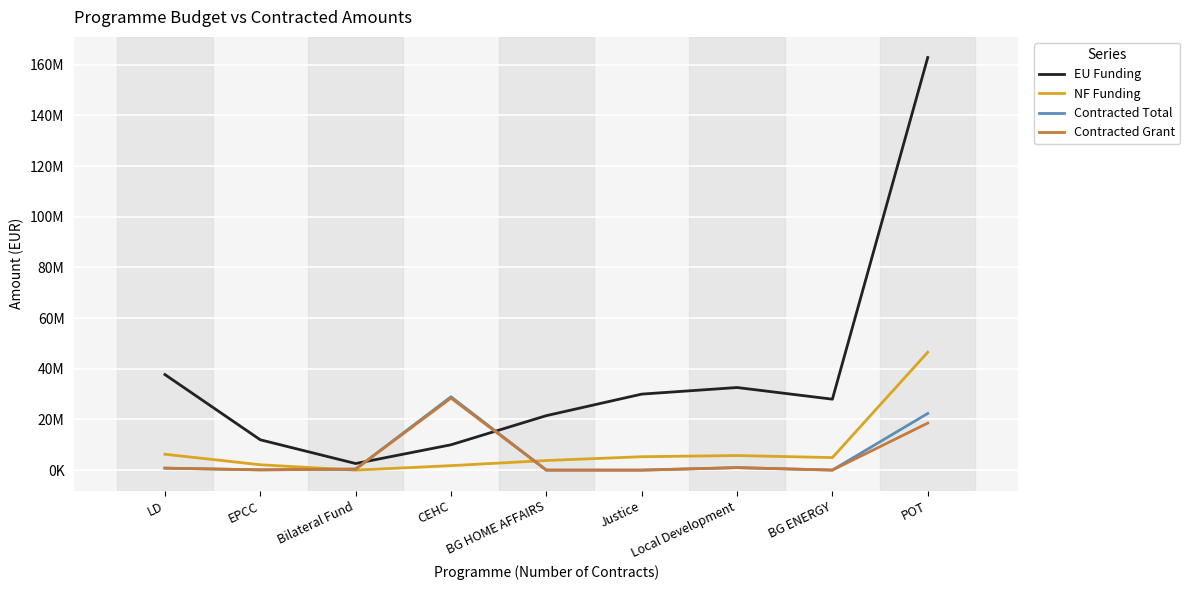

True or false: Contracted Grant and Contracted Total intersect in this chart.

False